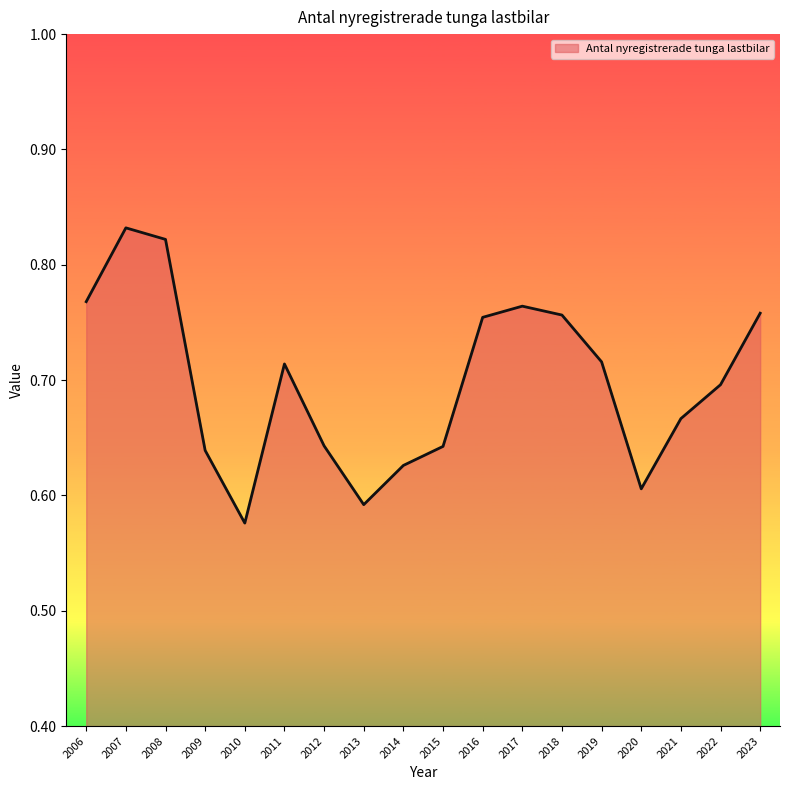

Is it true that the value at 2018 is 0.5?

False